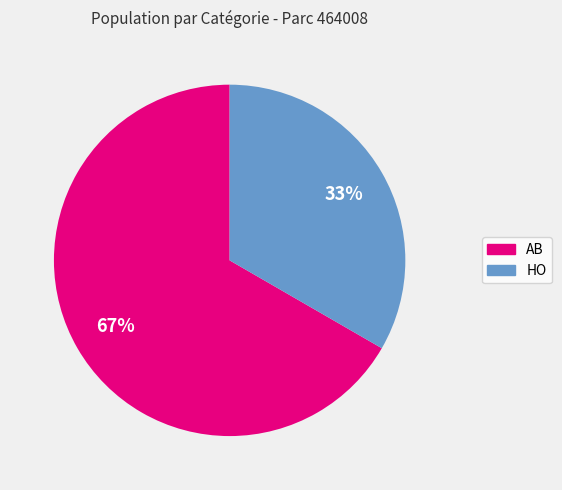

What is the smallest slice in the pie chart?

HO